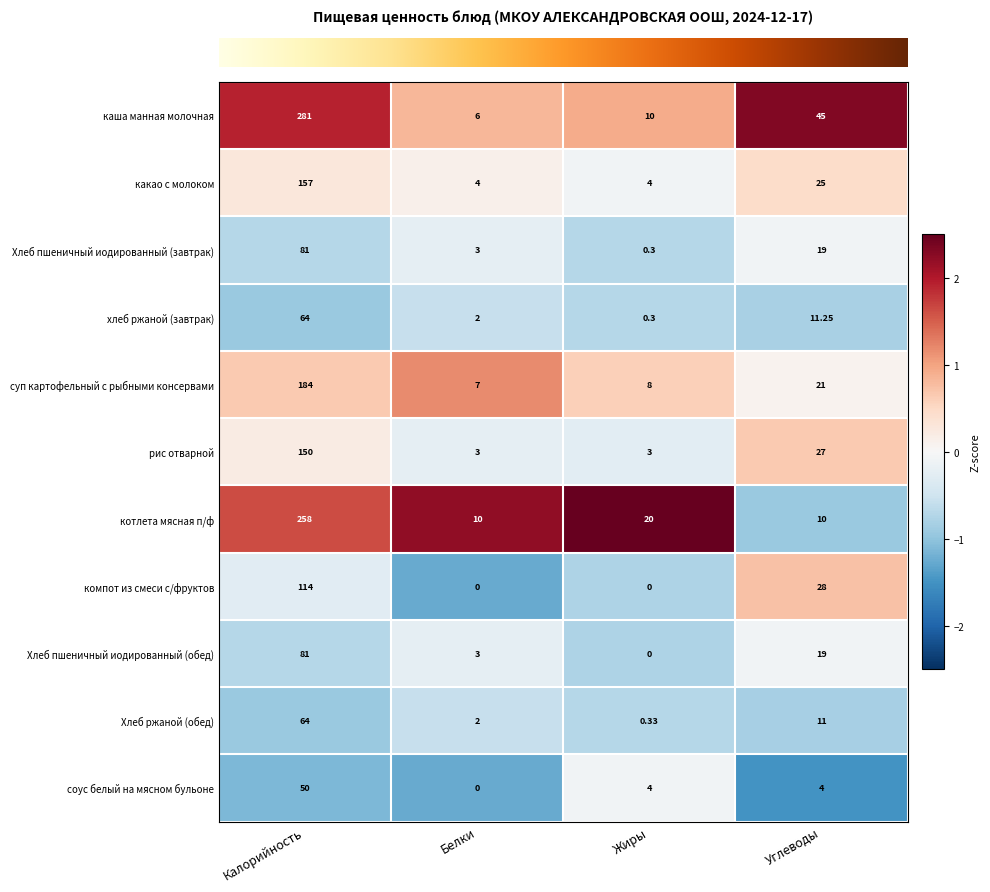

Which series changed the most between Калорийность and Белки?

каша манная молочная